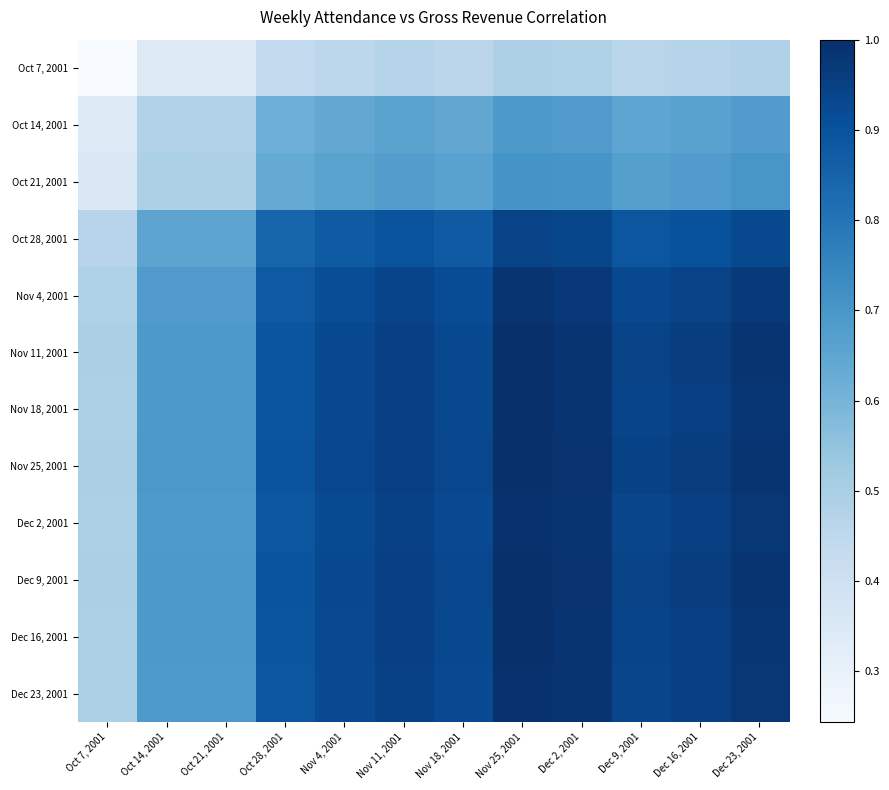

Which has a higher value, Oct 7, 2001 or Nov 4, 2001?

Nov 4, 2001